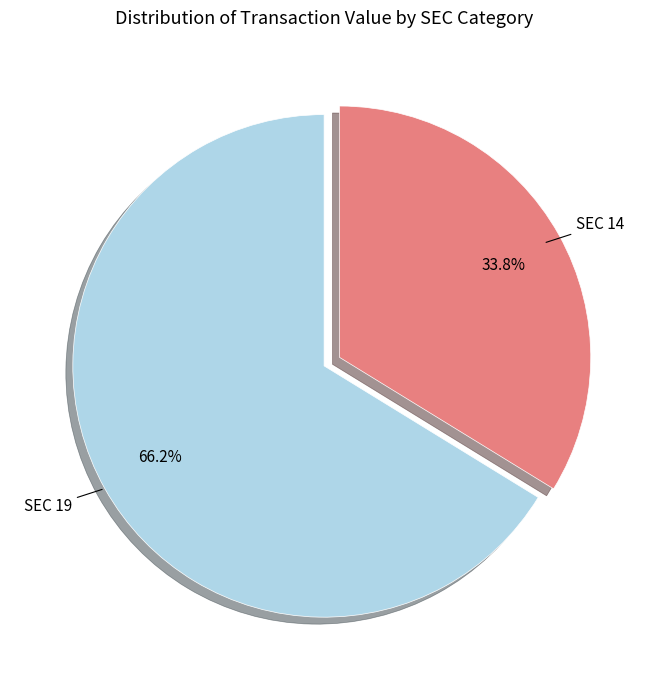

Approximately how many times larger is the value at SEC 19 compared to SEC 14?

2.0